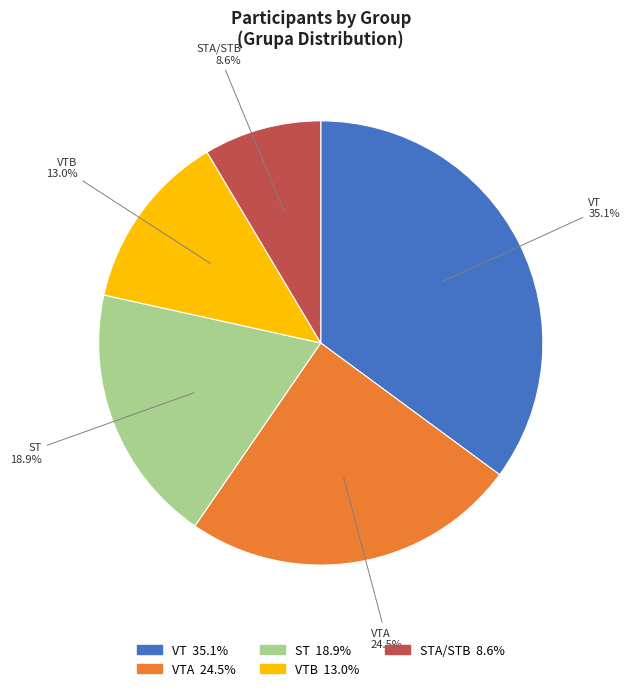

Does any single category account for the majority?

No